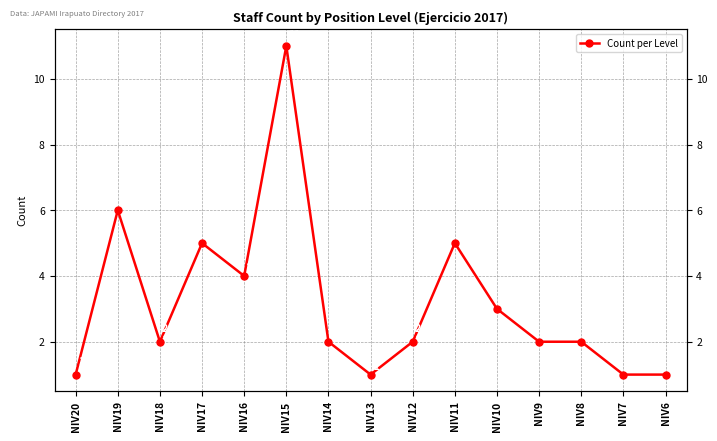

Approximately how many times larger is the value at NIV14 compared to NIV11?

0.4